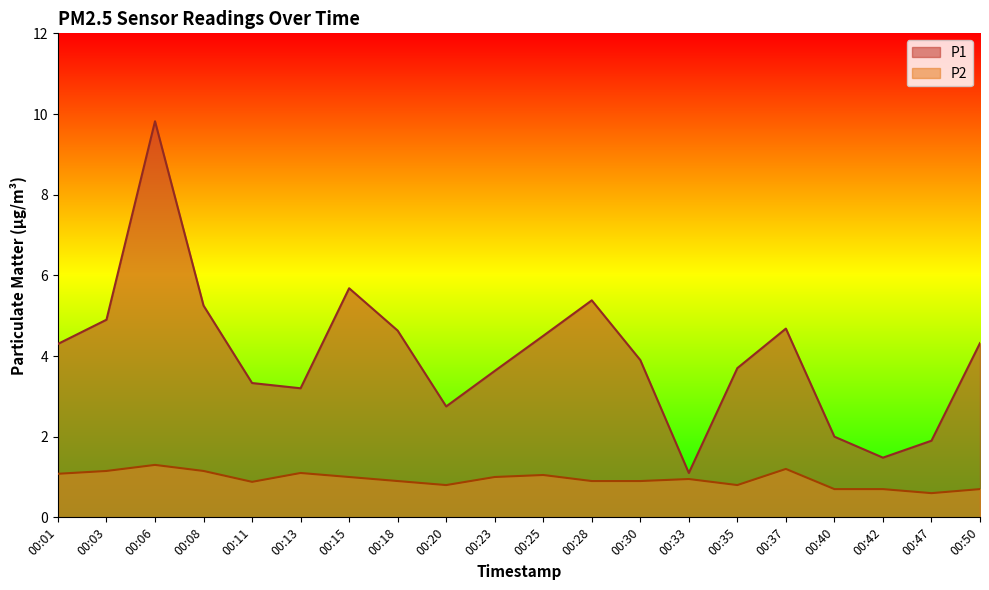

How many lines are shown in the chart?

2